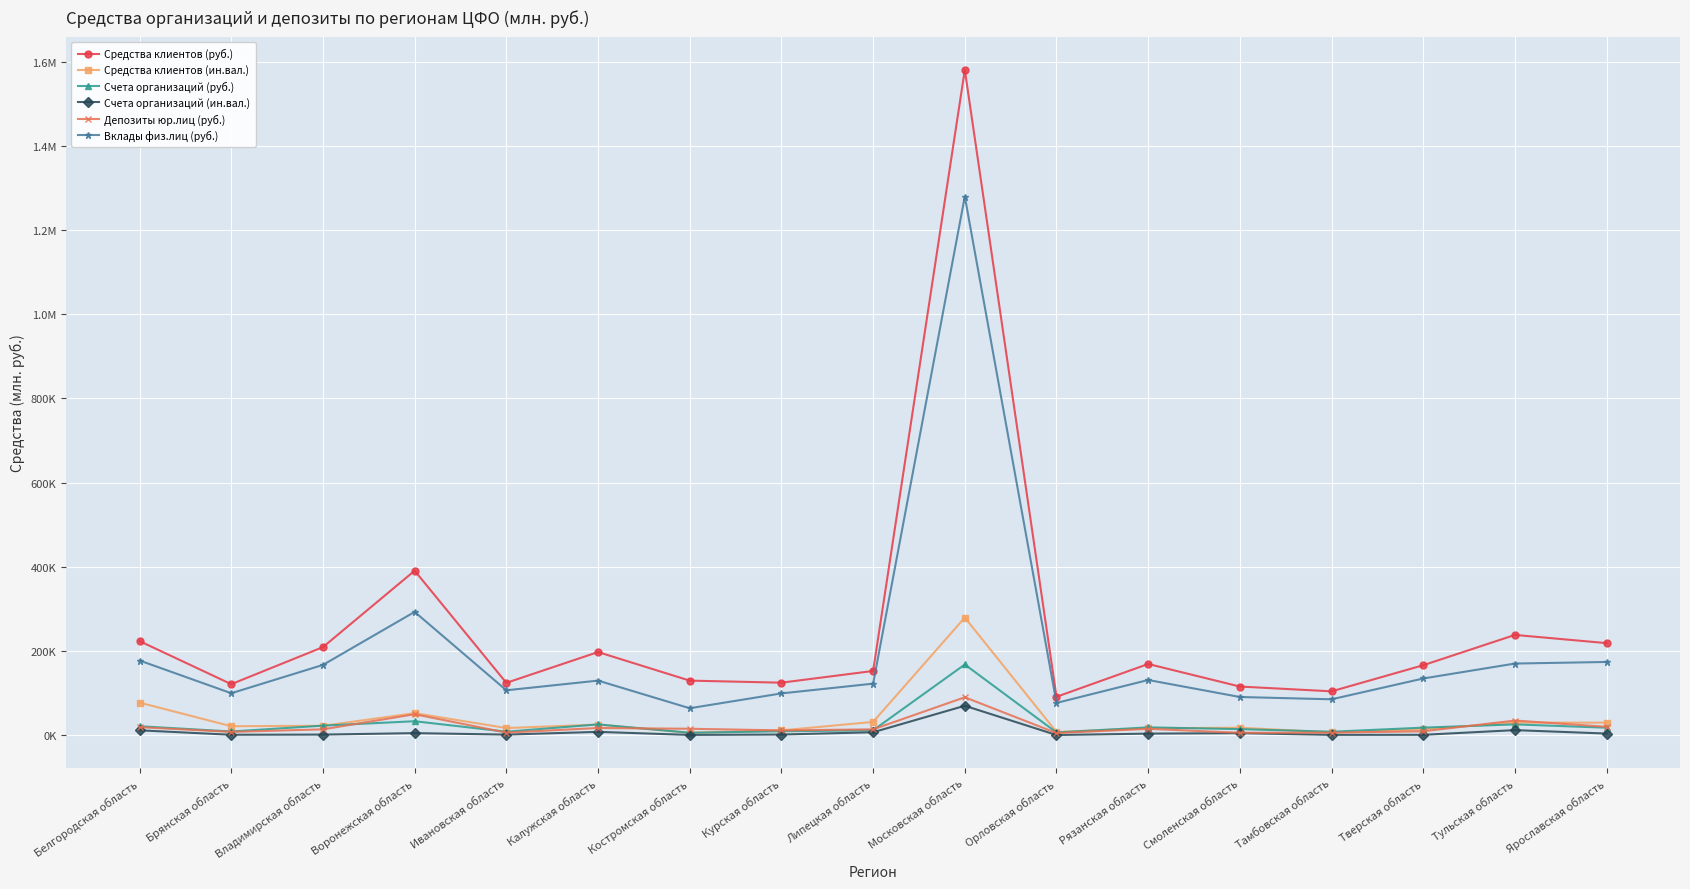

True or false: Средства клиентов (руб.) and Счета организаций (руб.) cross at least once.

False